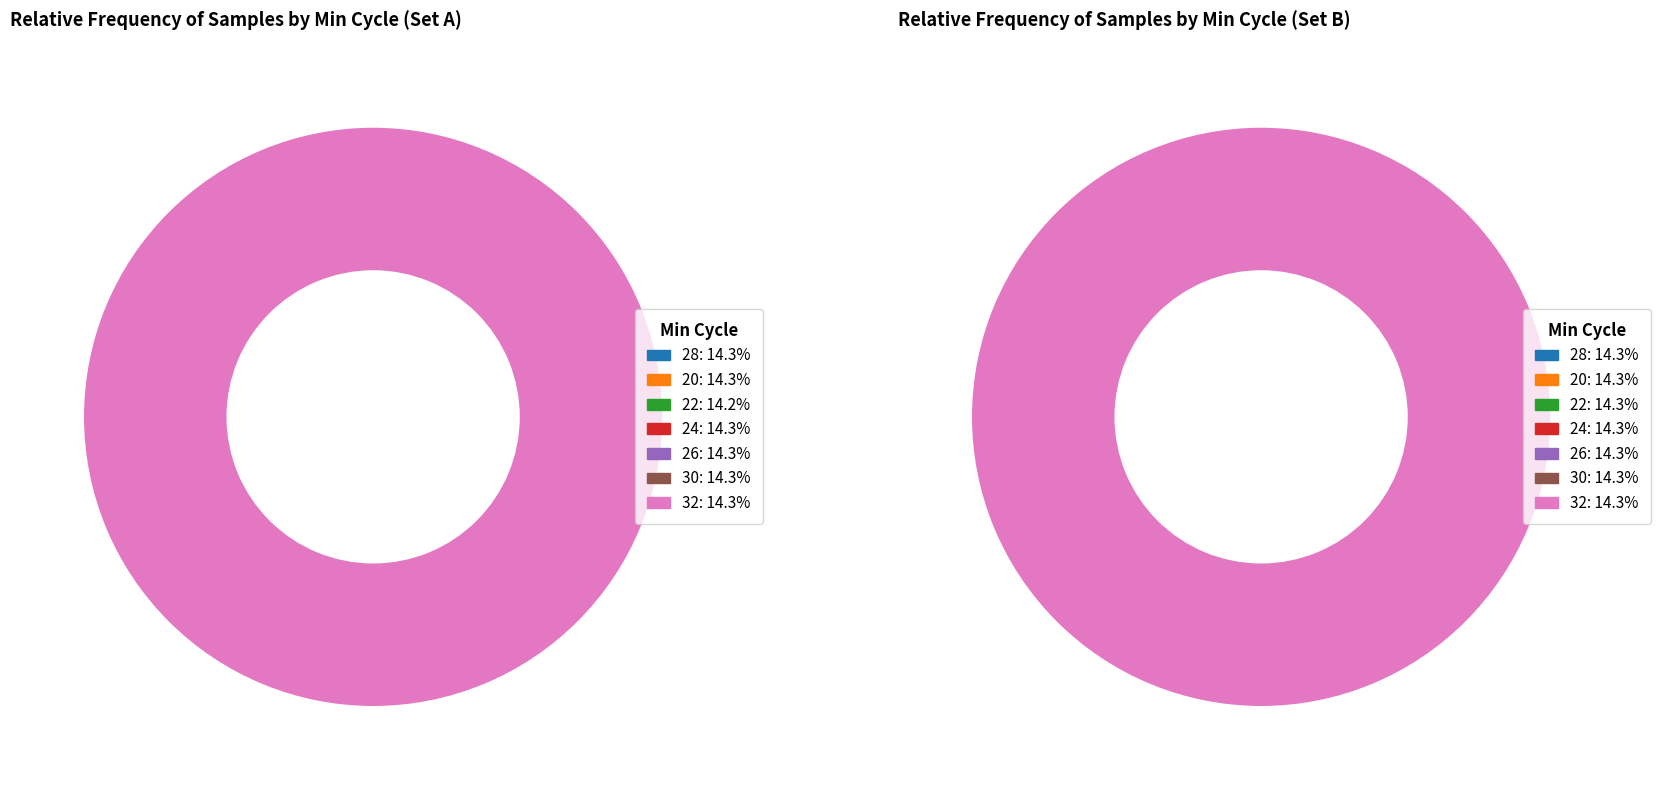

What percentage is the Min_cycle=30 slice, to the nearest percent?

14%